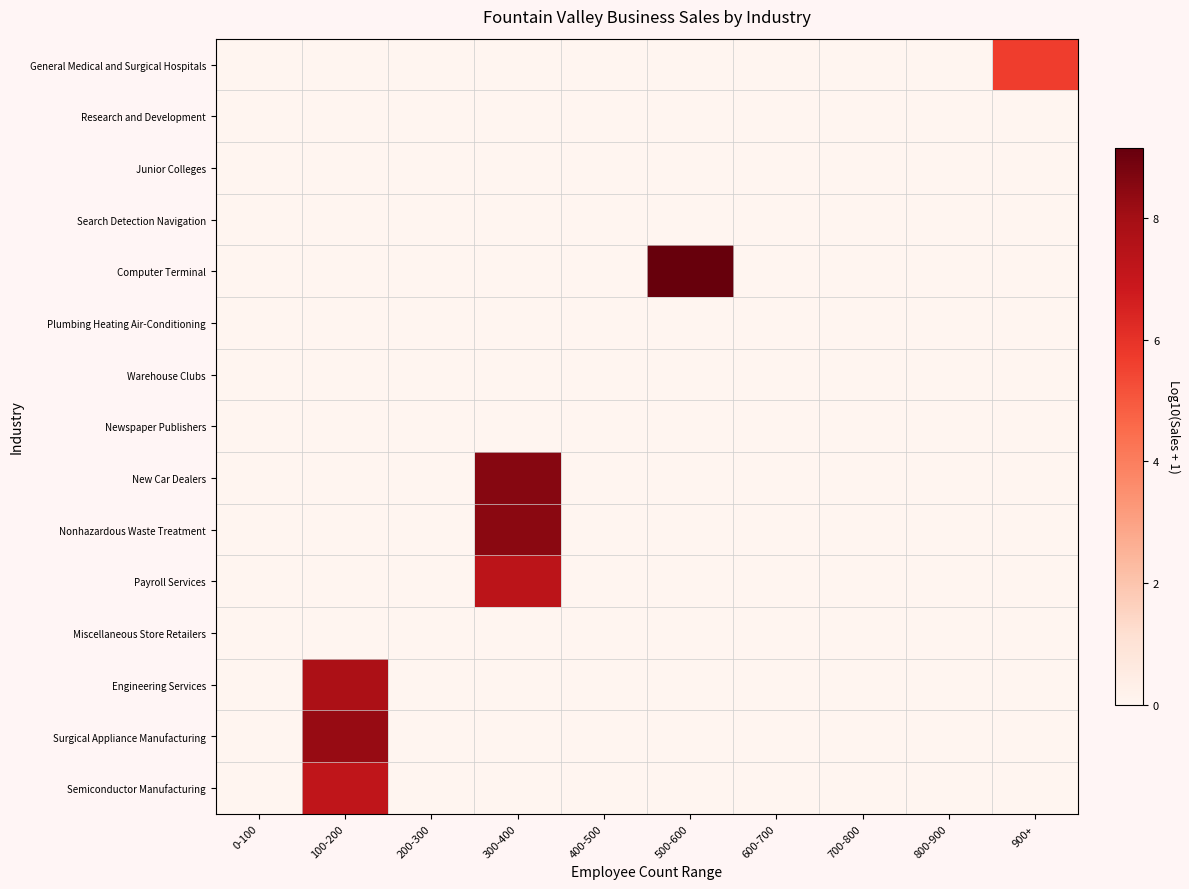

How many distinct data groups are displayed?

15